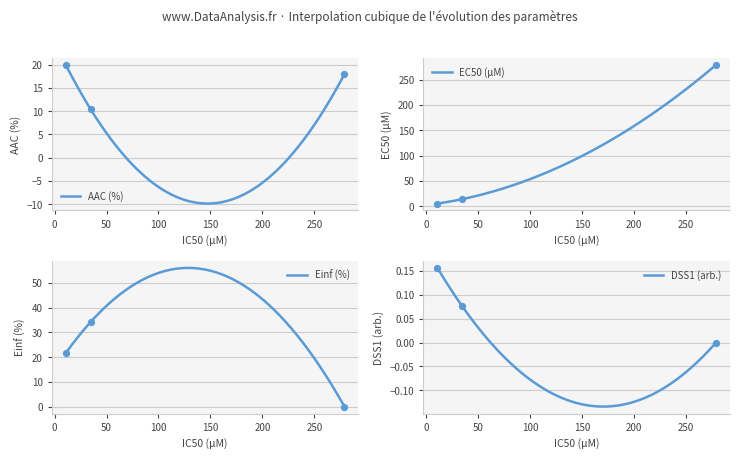

At how many categories does at least one series exceed 33?

2